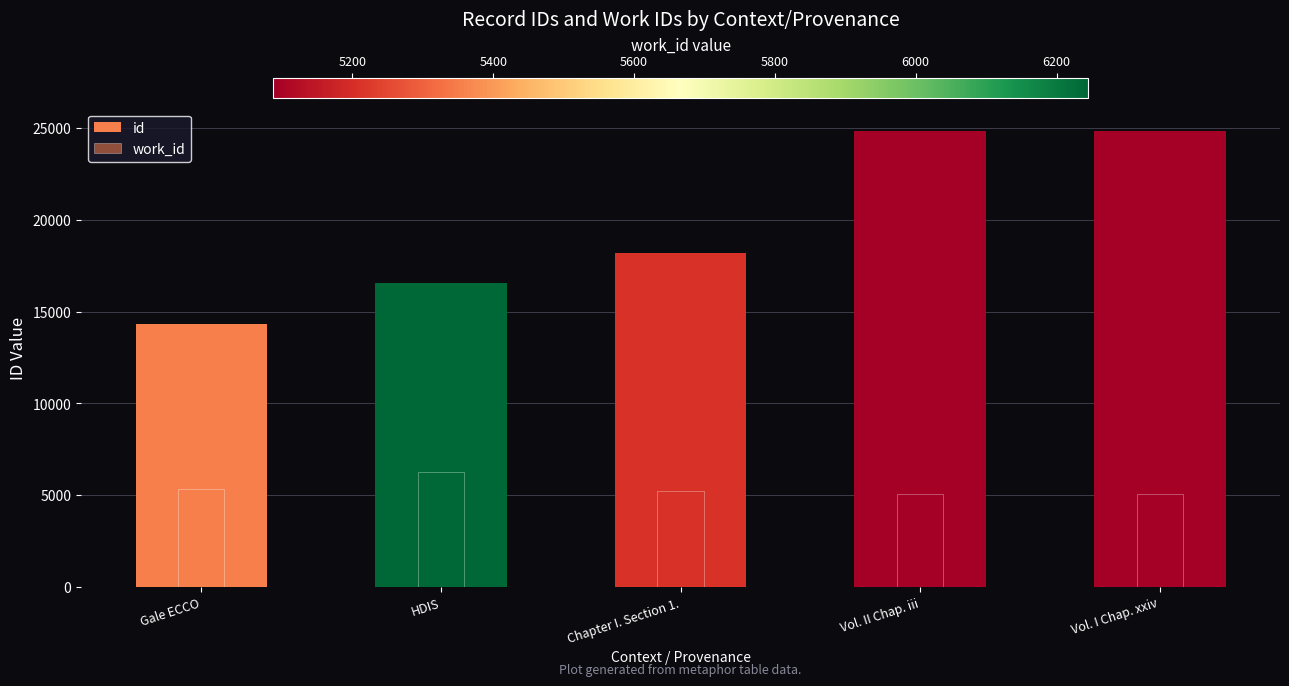

Does the chart contain any negative values?

No